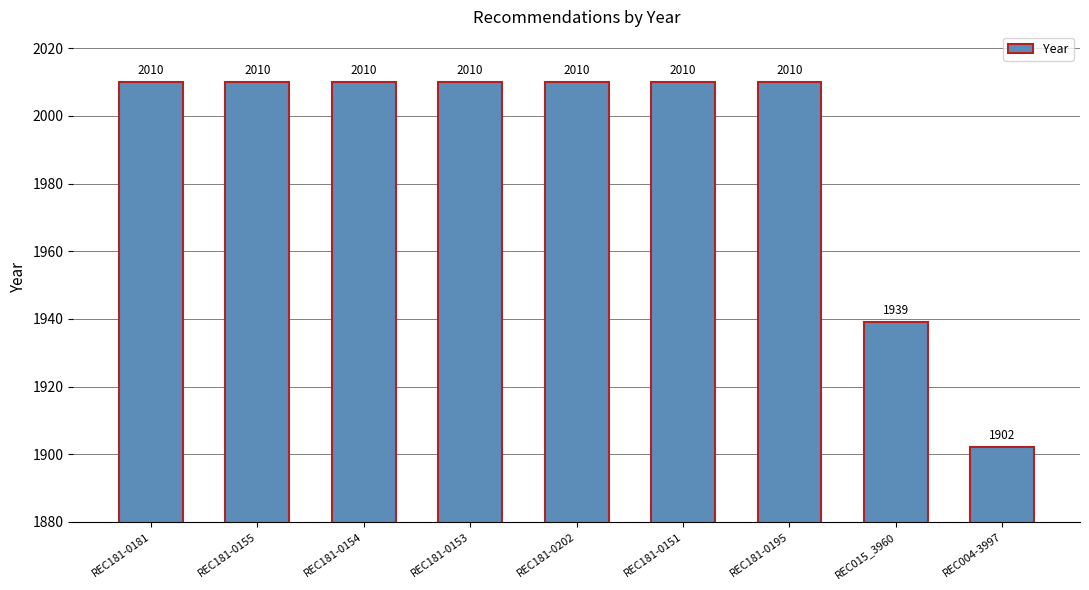

What is the smallest value displayed?

1902